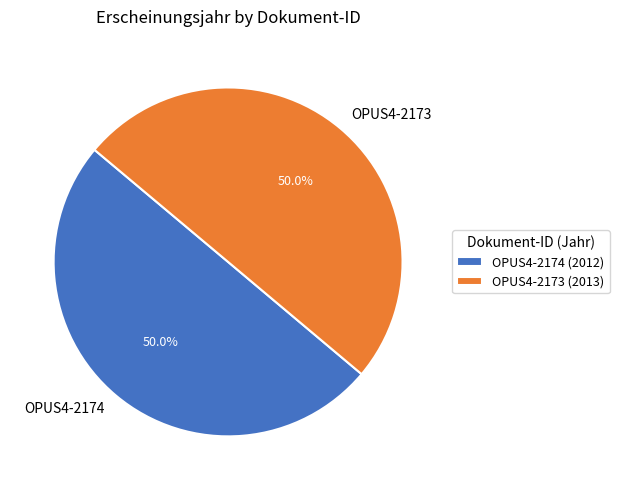

What is the ratio of the value at OPUS4-2173 to the value at OPUS4-2174?

1.0